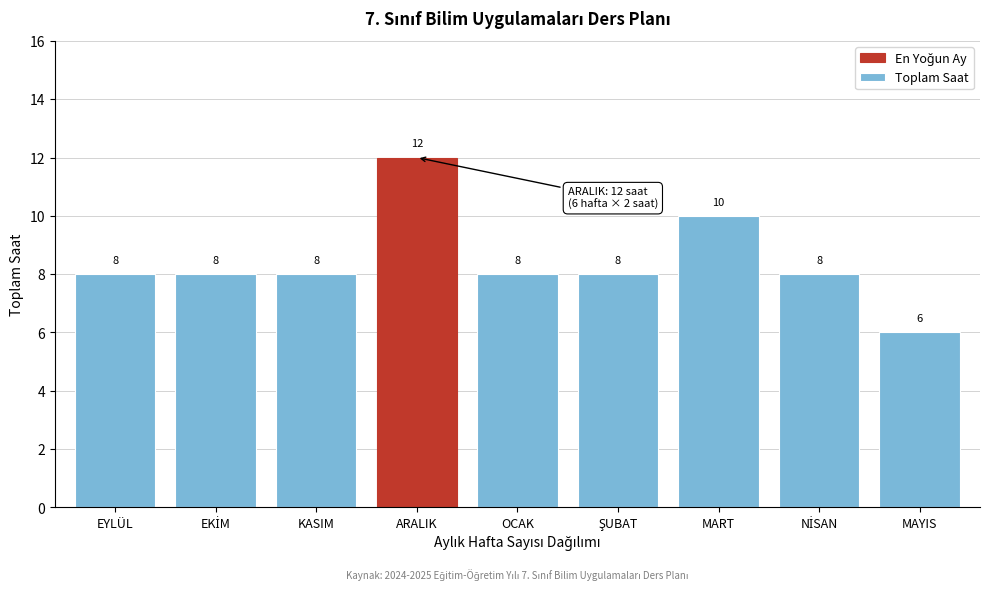

Reading left to right, what are all the values shown in this chart?

8	8	8	12	8	8	10	8	6